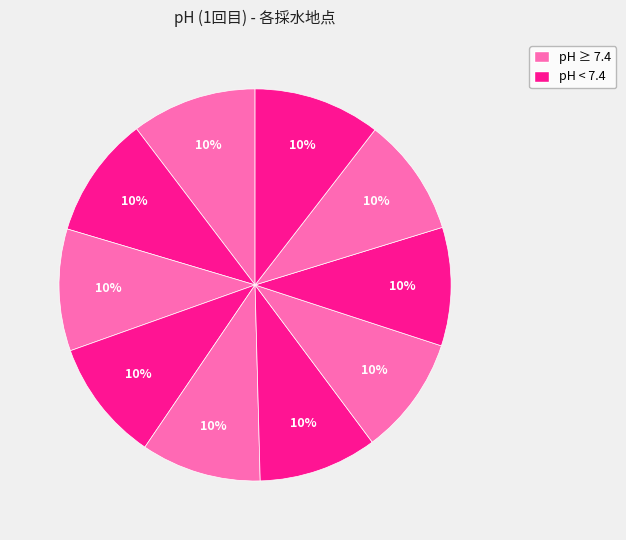

Is there any slice that represents more than half of the pie?

No